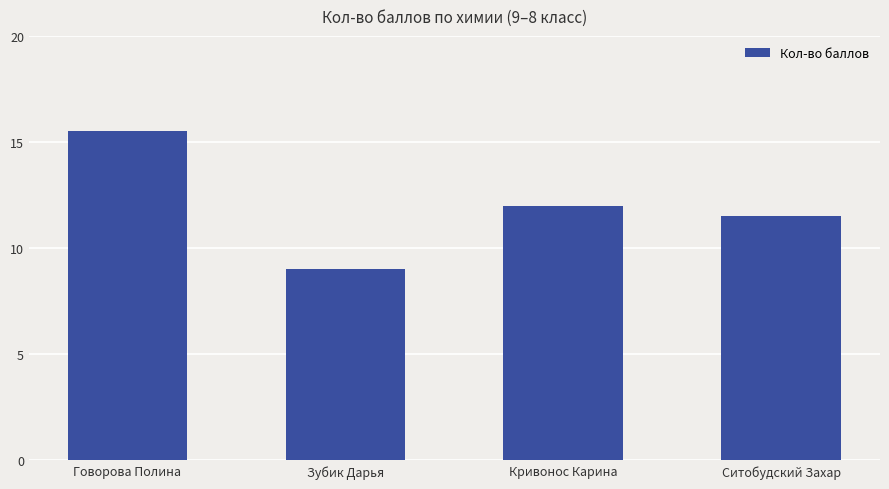

What is the difference between the maximum and minimum values?

6.5